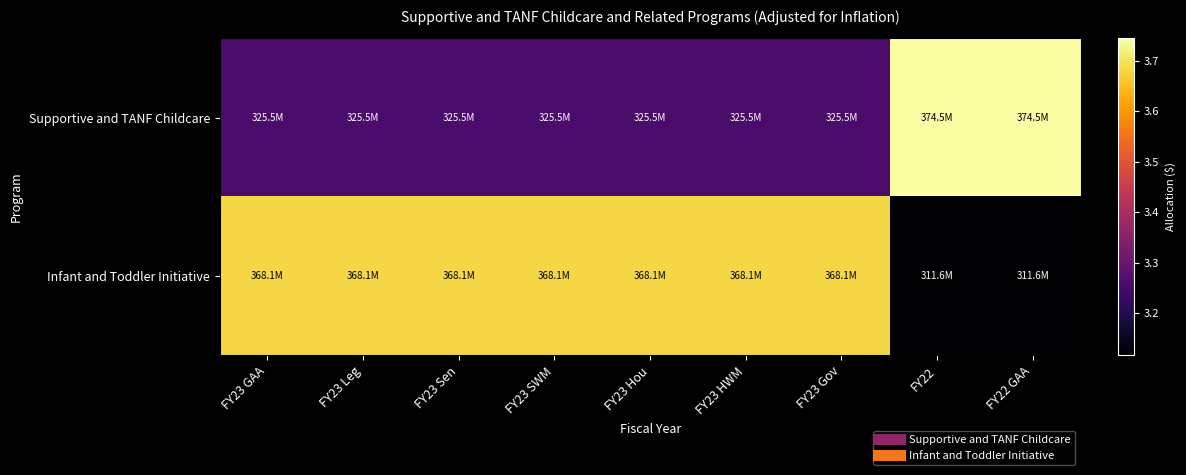

What is the minimum value shown in the chart?

311625425